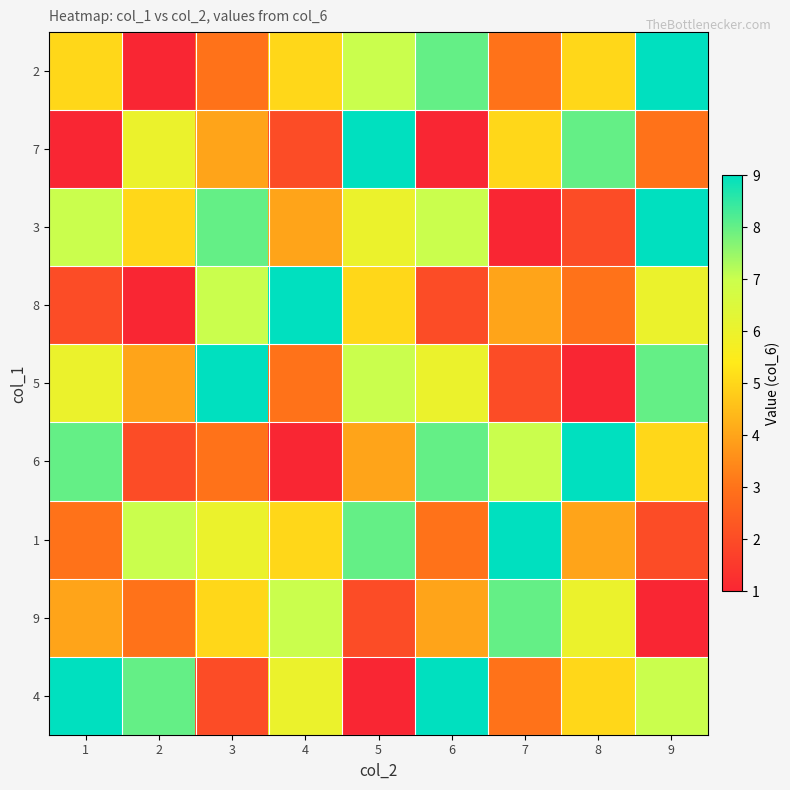

Which label corresponds to the smallest value in the chart?

2